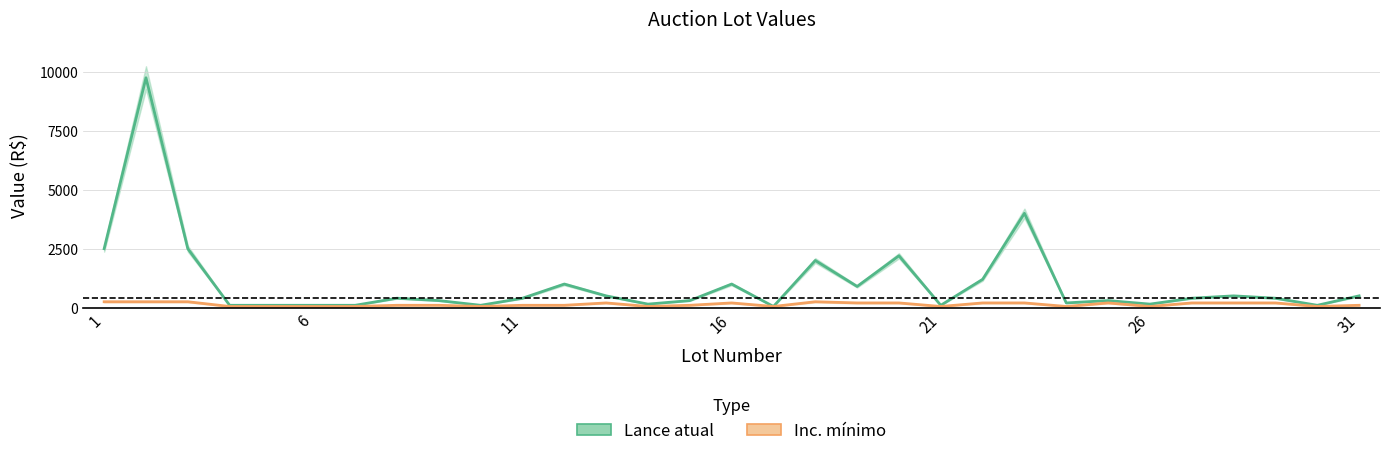

At how many categories does at least one series exceed 299?

20